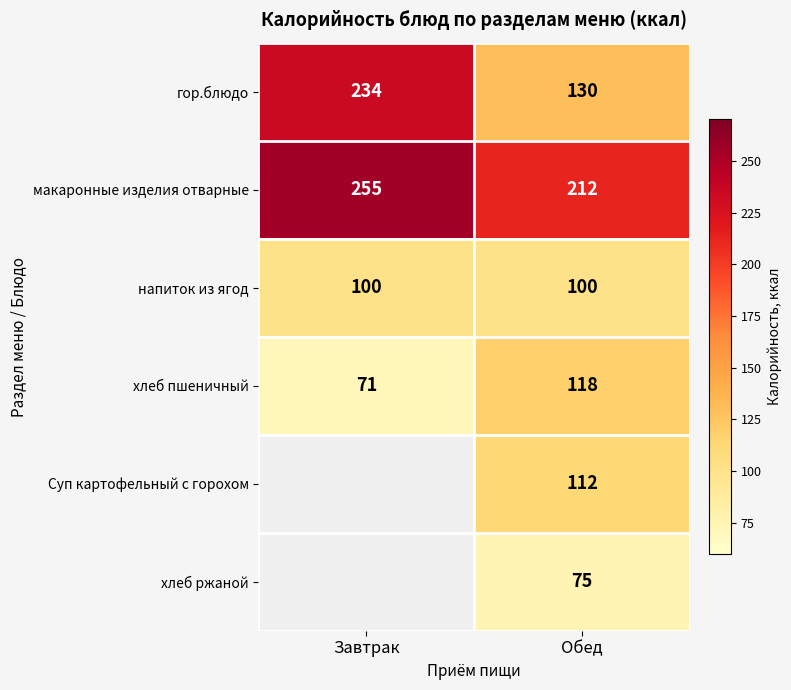

What is the spread (max minus min) of values at Обед?

137